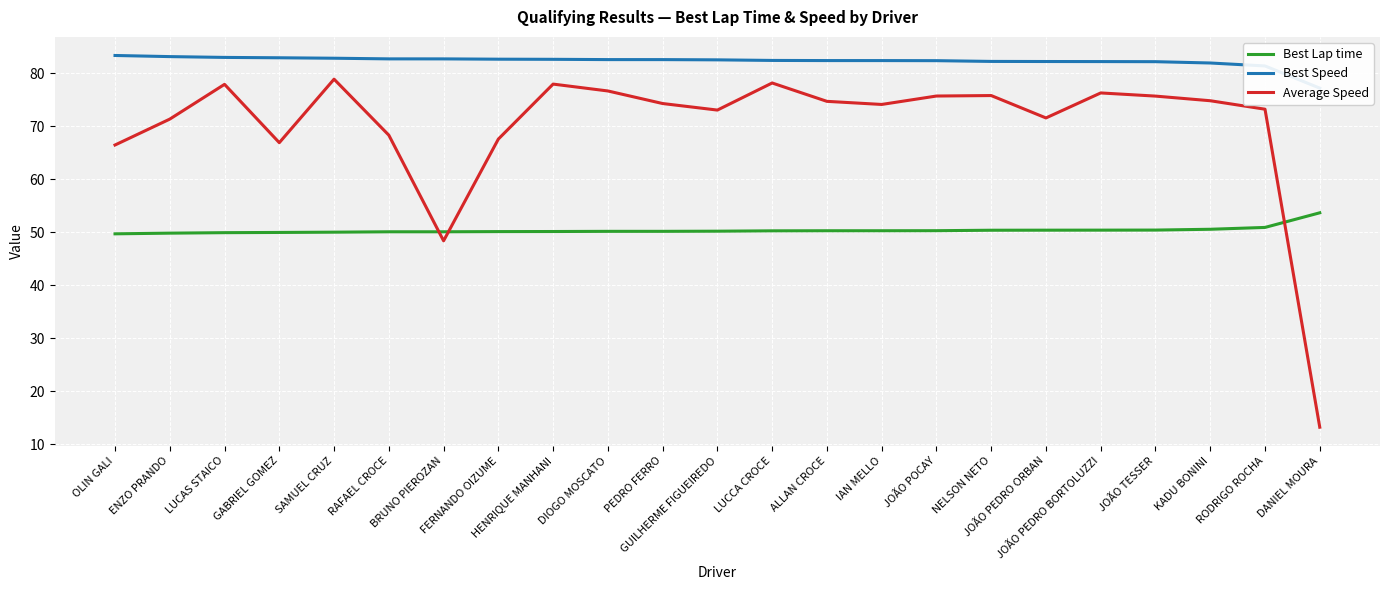

What is the difference between the Best Lap time values at BRUNO PIEROZAN and OLIN GALI?

0.4